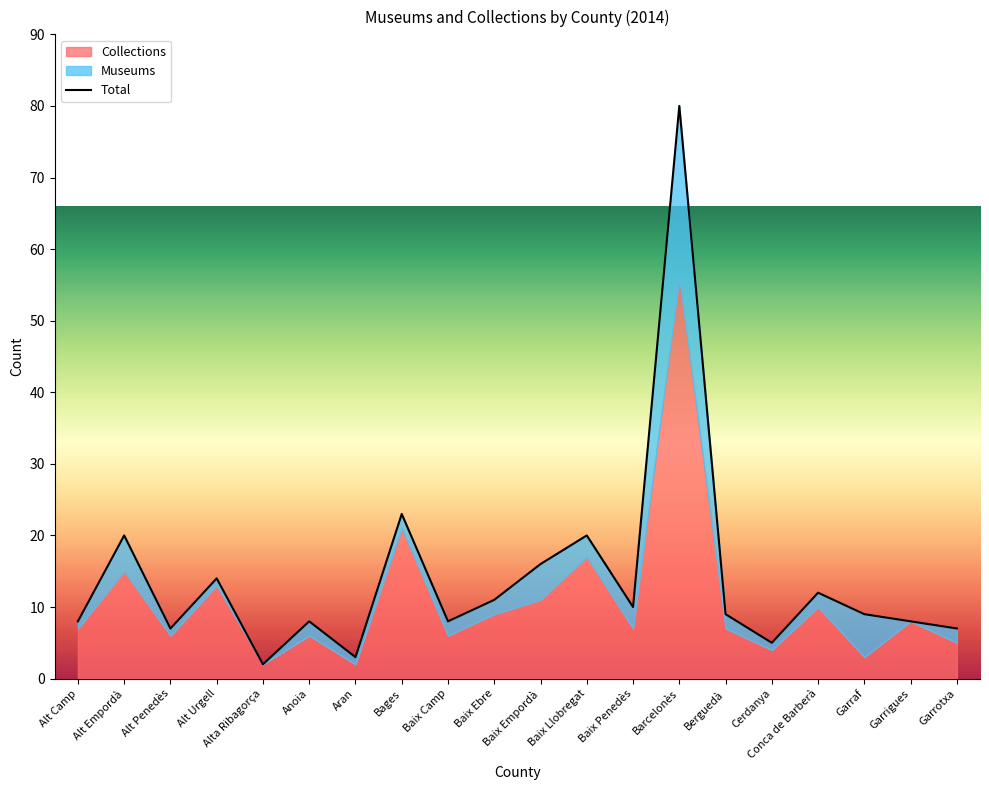

What is the label of the 6th point from the right?

Berguedà